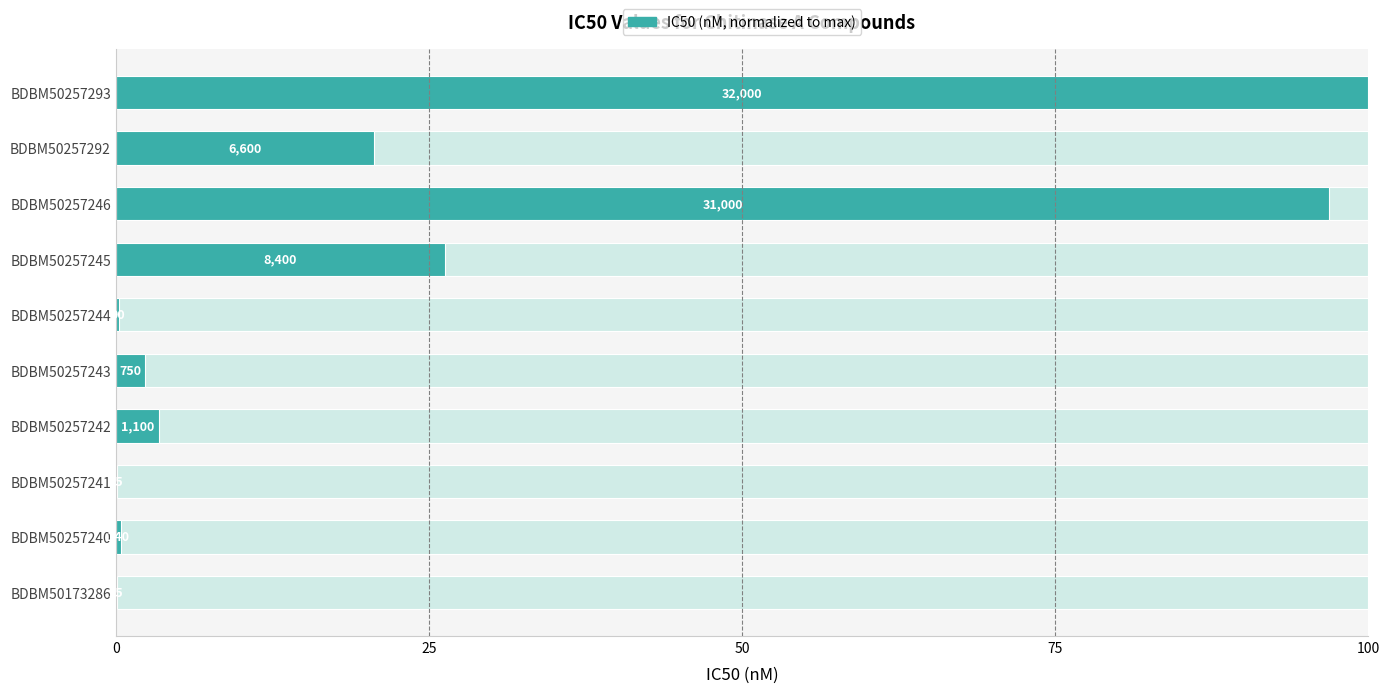

How many bars are there in total?

10